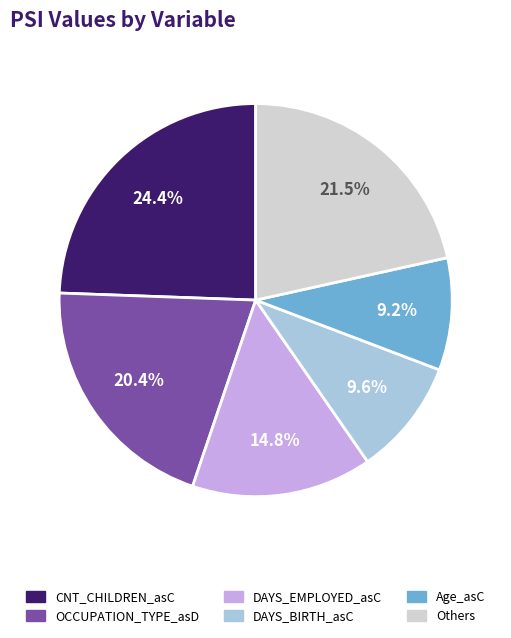

Is the sum of Others and DAYS_EMPLOYED_asC greater than half?

No